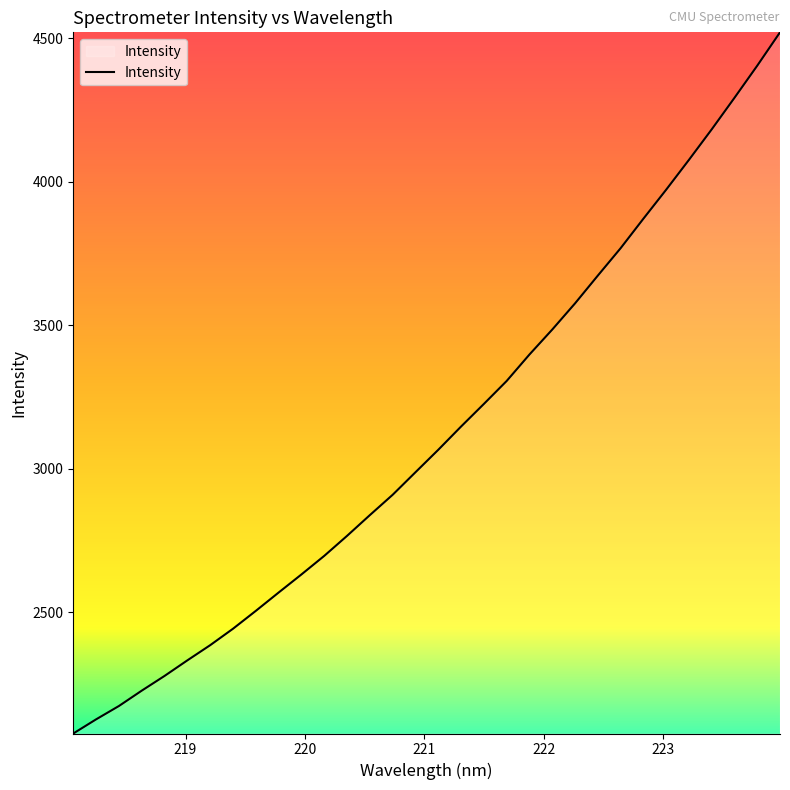

What is the minimum value shown in the chart?

2077.8